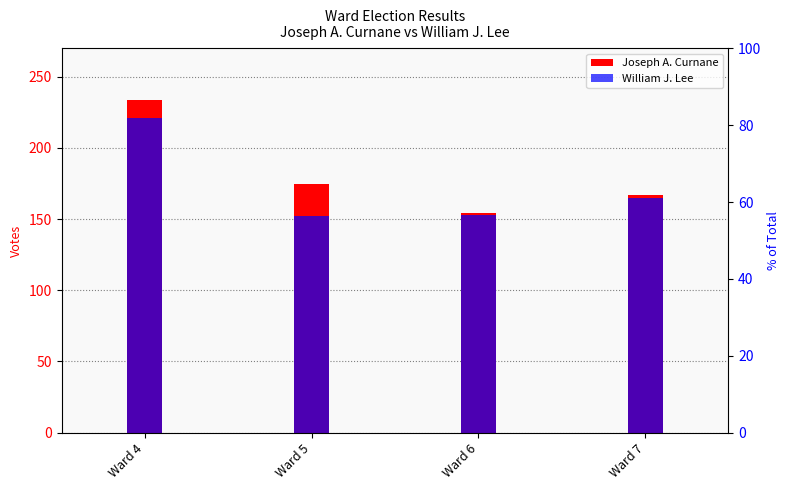

Does the chart contain stacked bars?

No